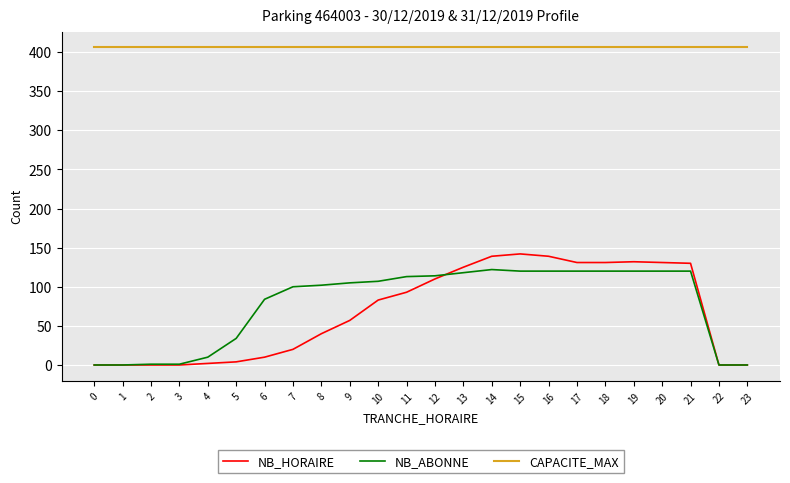

True or false: NB_HORAIRE and CAPACITE_MAX cross at least once.

False